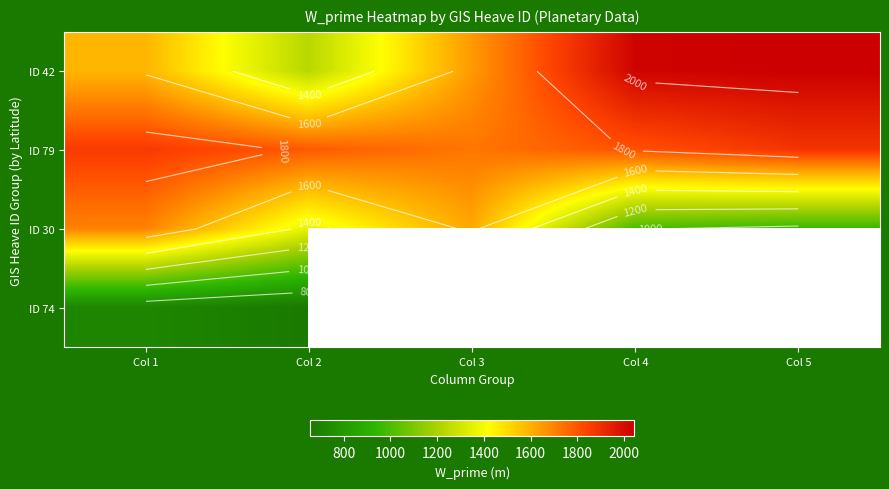

Where does the ID 42 series first go above 1648?

Col 3